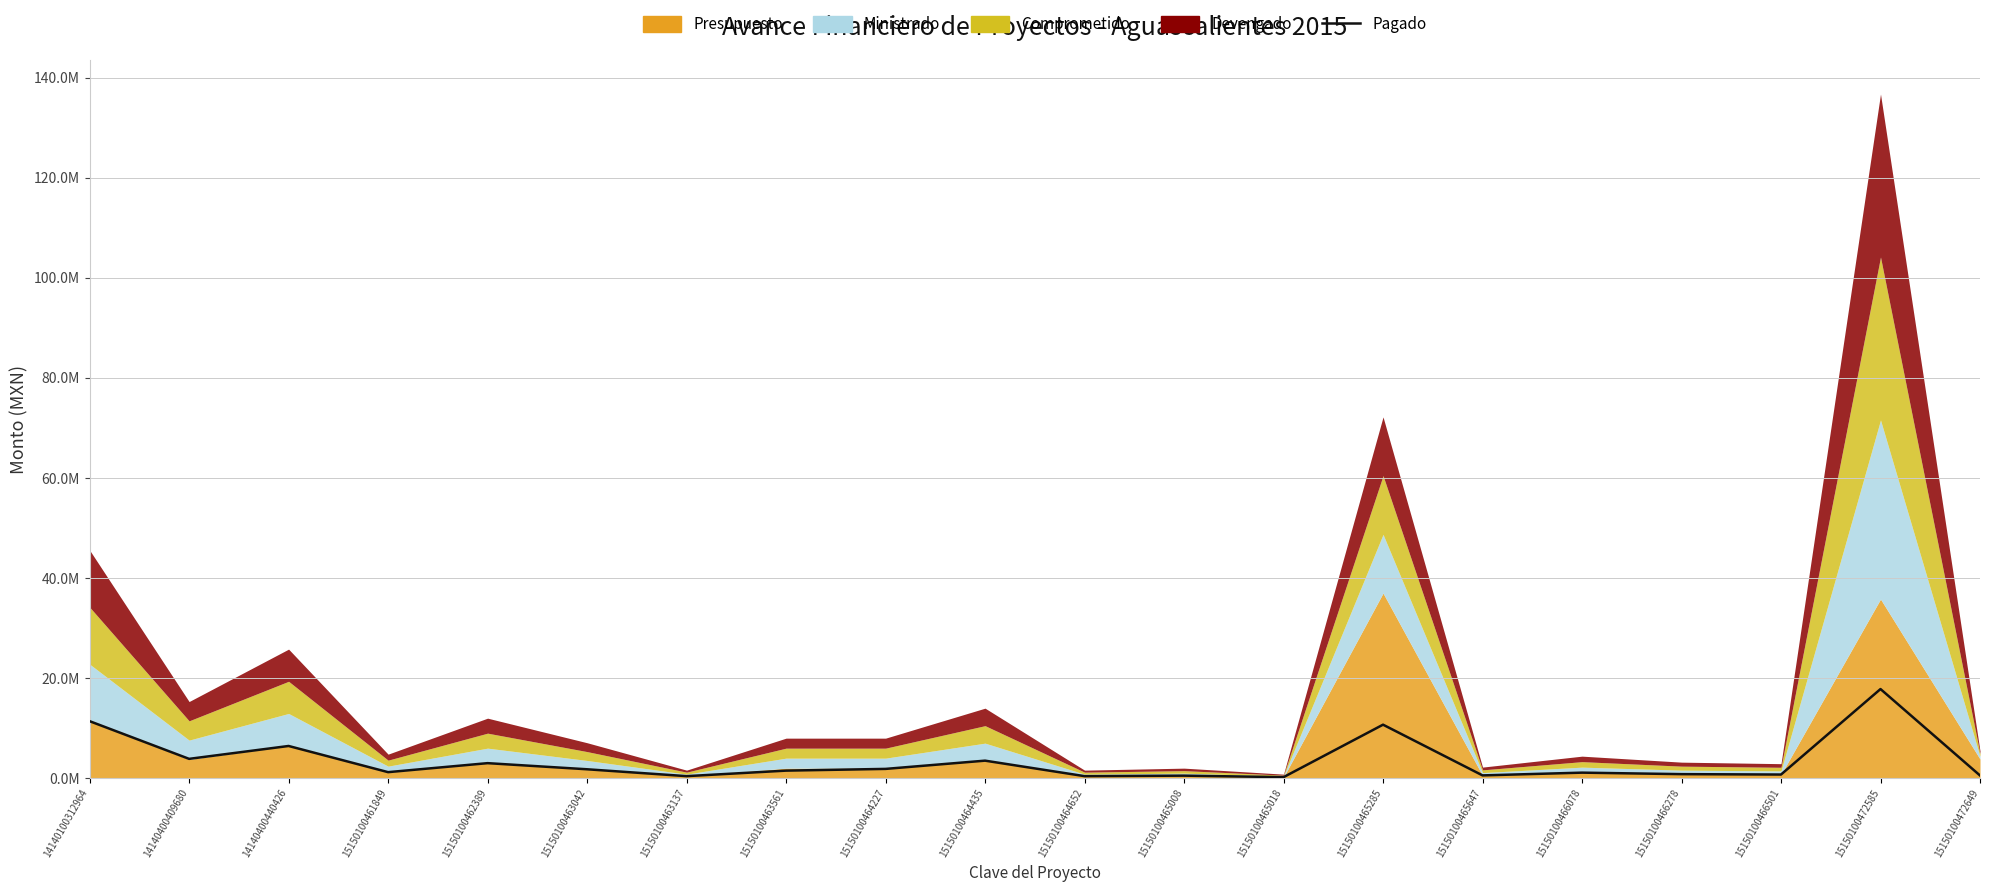

At which category does the chart reach its minimum across all series?

15150100465018